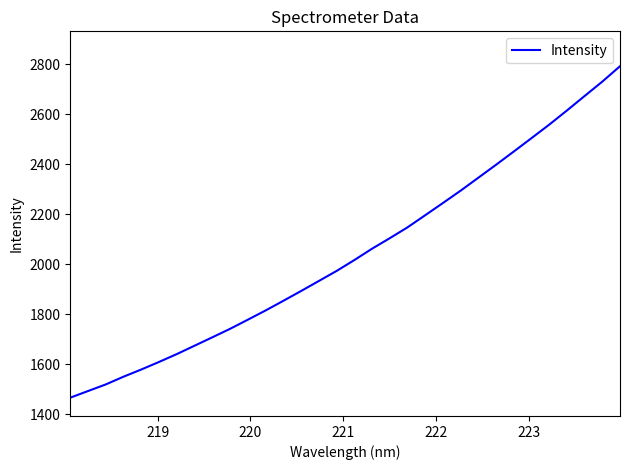

True or false: there are more than 1 points higher than both neighbors.

False